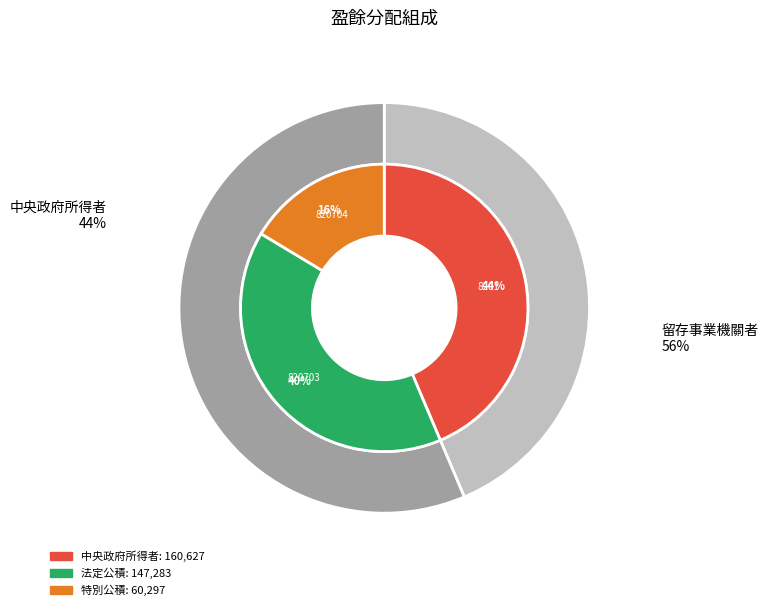

How many segments does this pie chart have?

3